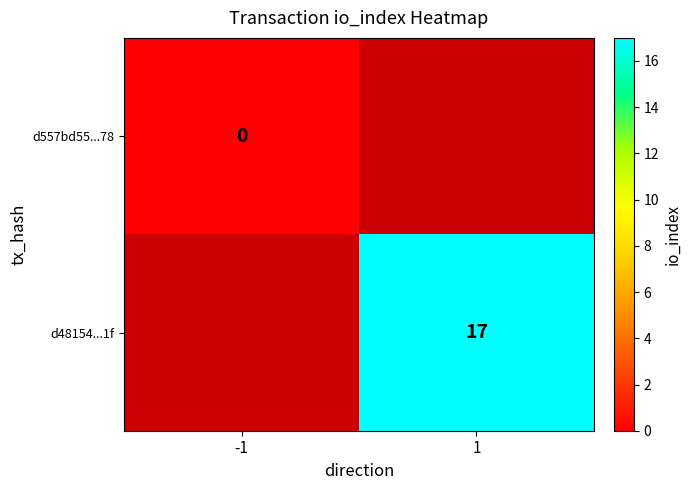

Is it true that d48154...1f equals 17 at 1?

True